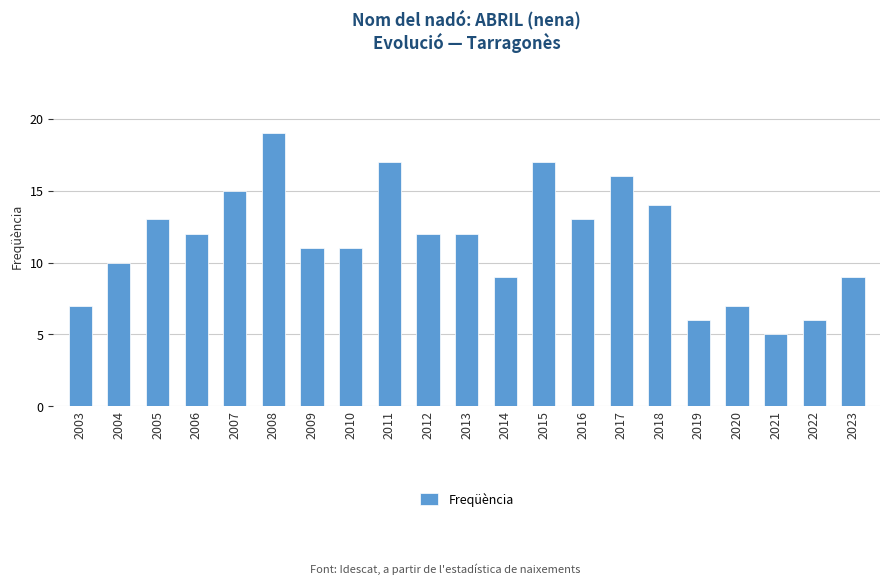

Reading left to right, extract all data points from this chart.

7	10	13	12	15	19	11	11	17	12	12	9	17	13	16	14	6	7	5	6	9